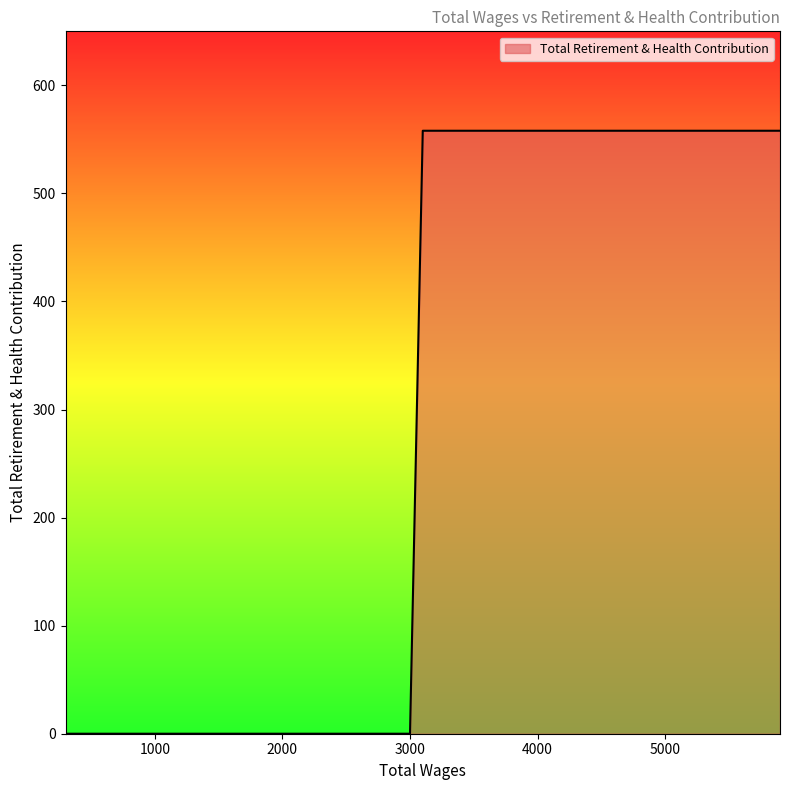

How many lines are shown in the chart?

1